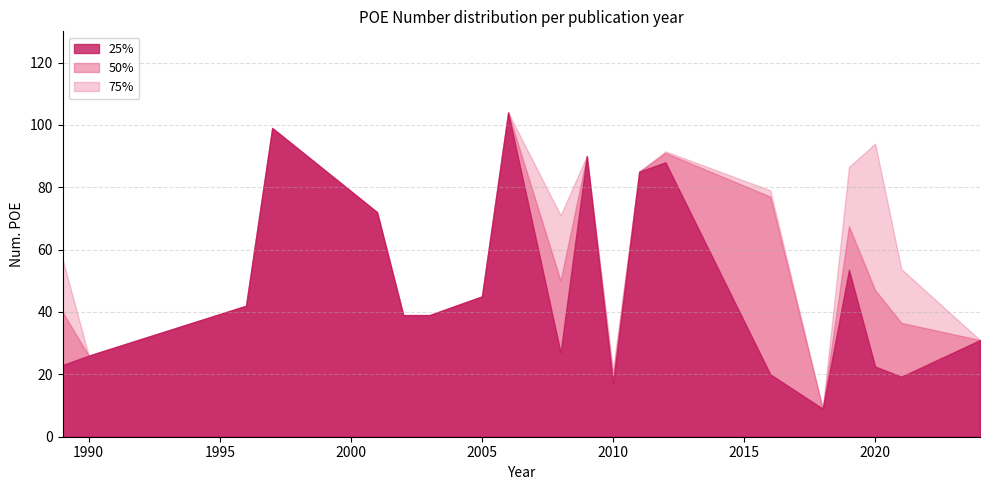

What is the minimum value shown in the chart?

9.0